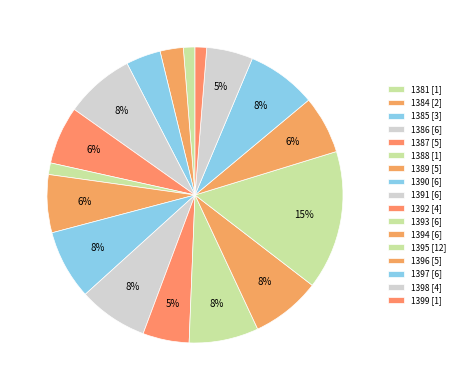

Is there any slice that represents more than half of the pie?

No